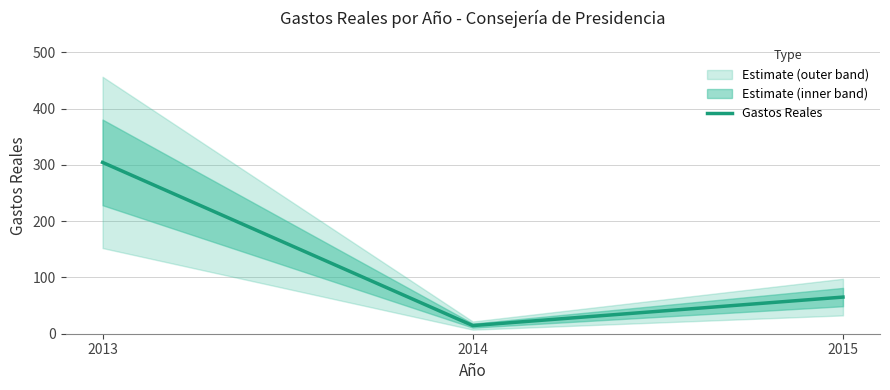

At which category does the chart reach its minimum across all series?

2014